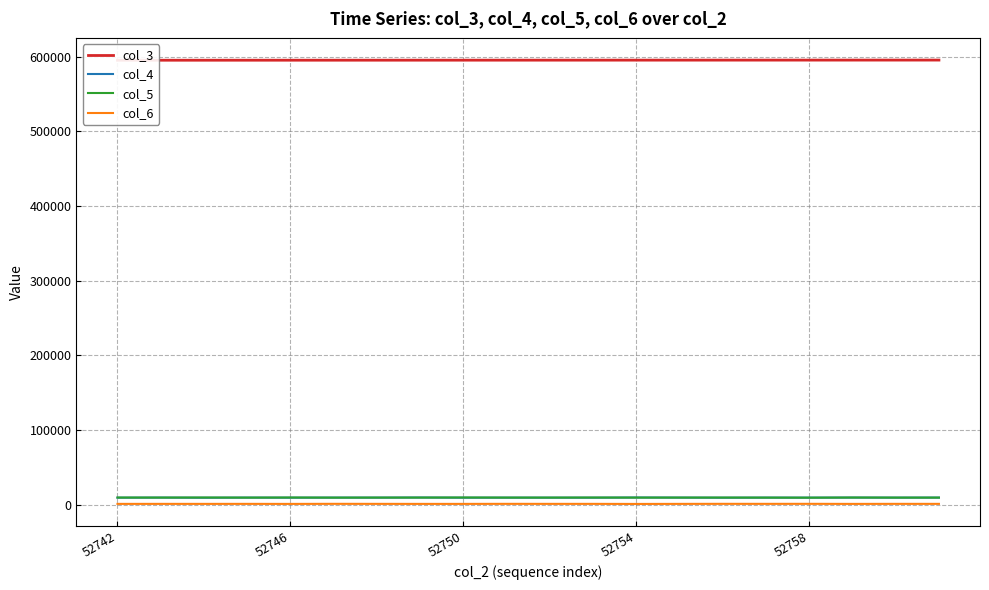

True or false: col_6 and col_4 intersect in this chart.

False